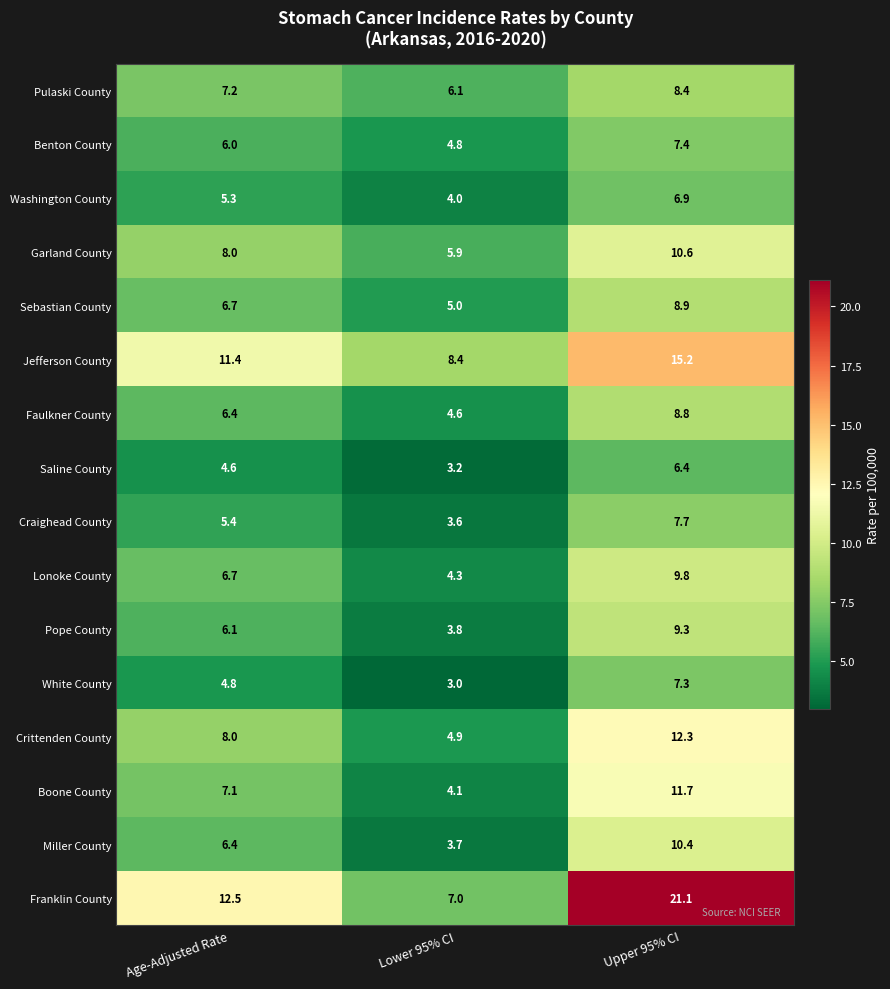

Is the value of Pope County at Upper 95% CI greater than the value of Saline County at Upper 95% CI?

Yes